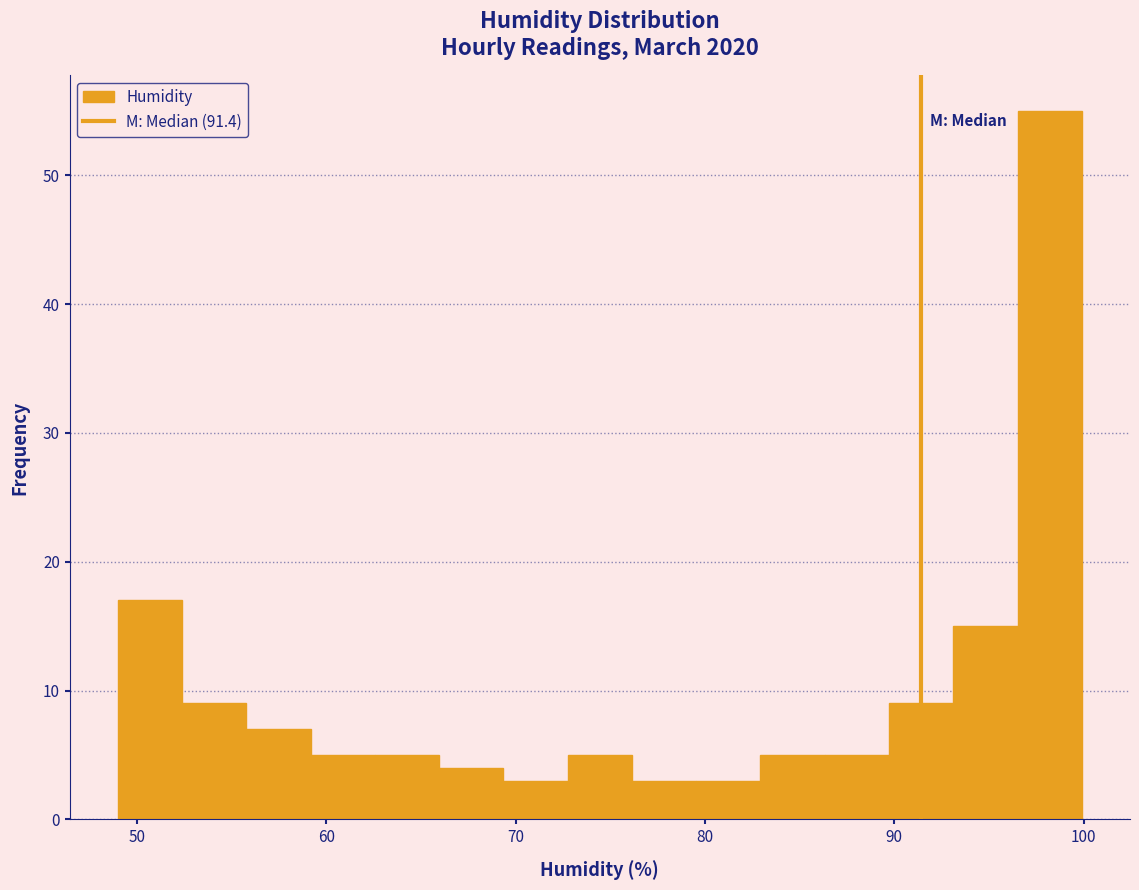

Around what value on the x-axis is the tallest bar? Give the approximate position of its centre, as read against the axis.

98